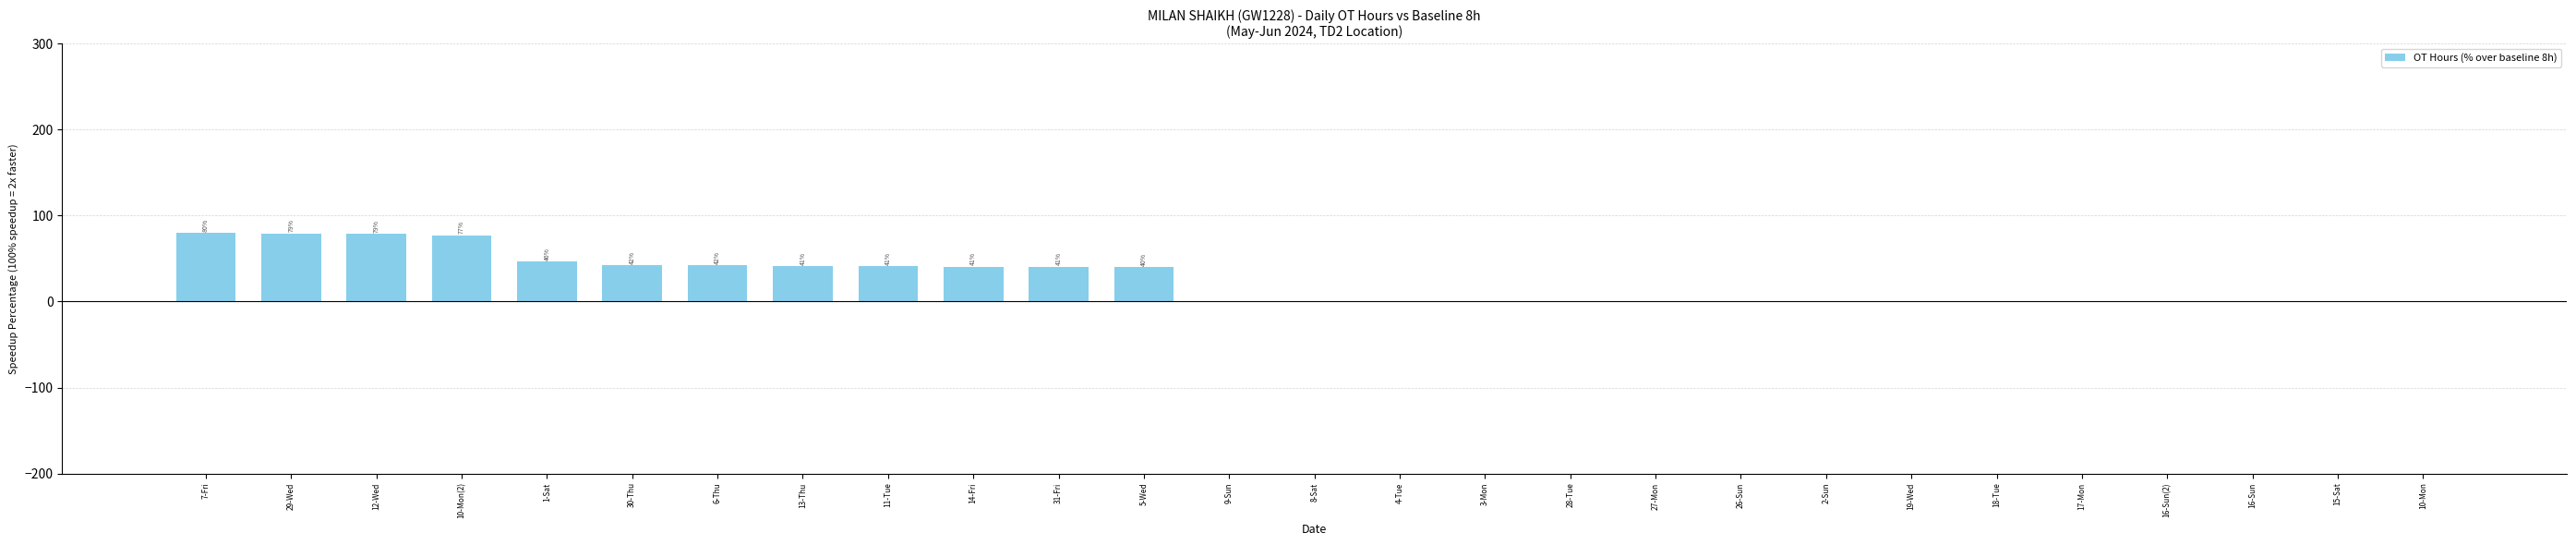

How many categories are shown in the chart?

27